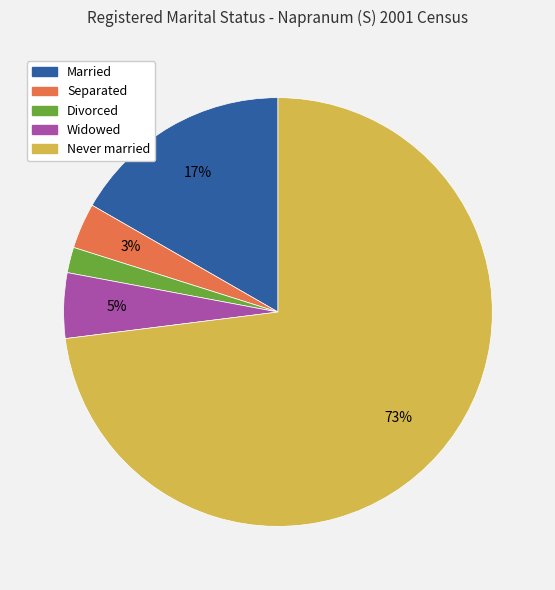

Which category accounts for the majority?

Never married